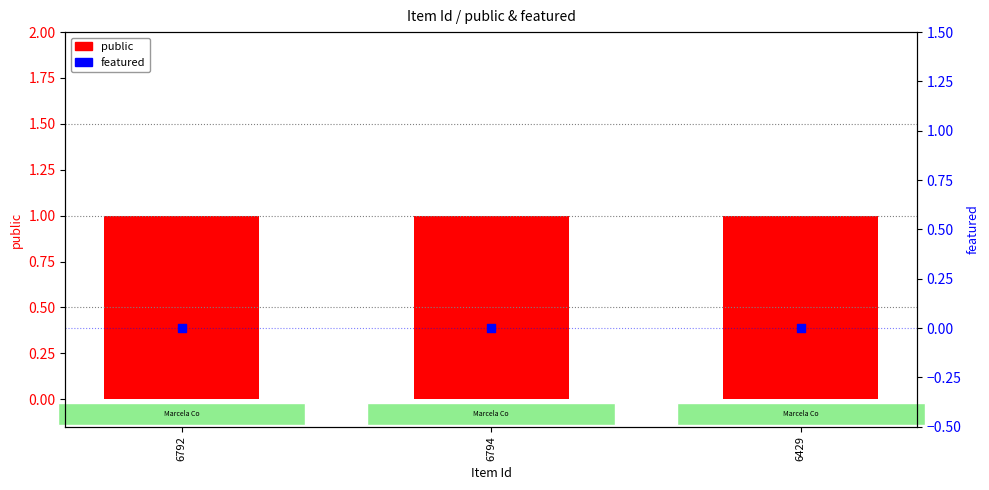

Which series contains the lowest Y value?

featured